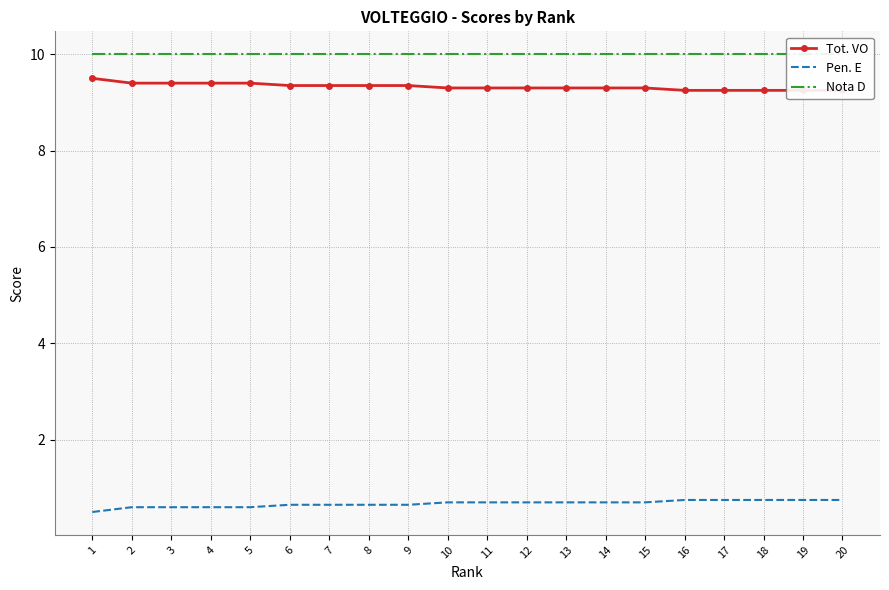

Is the value of Tot. VO at 16 greater than the value of Pen. E at 11?

Yes